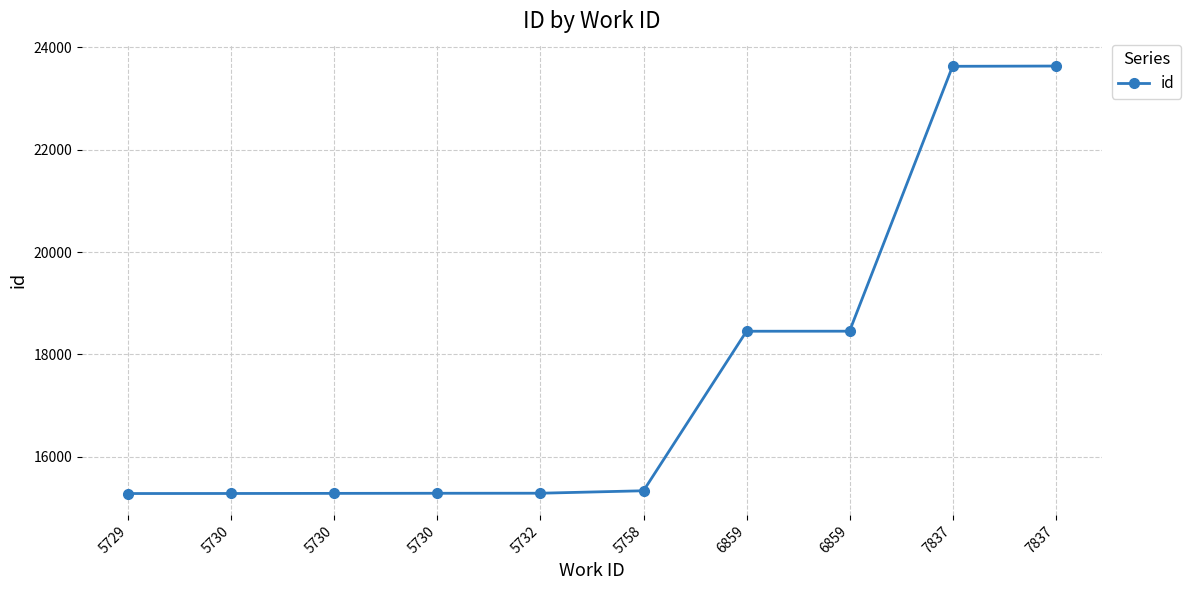

Is this an area chart (filled region under the line)?

No